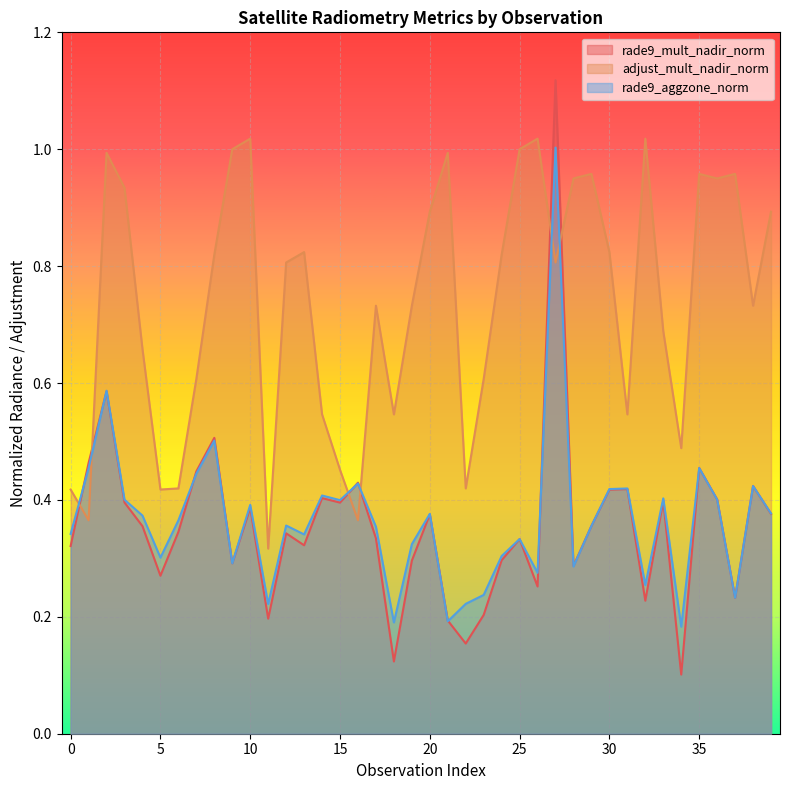

Is the value of rade9_mult_nadir_norm at 1 greater than the value of adjust_mult_nadir_norm at 16?

Yes